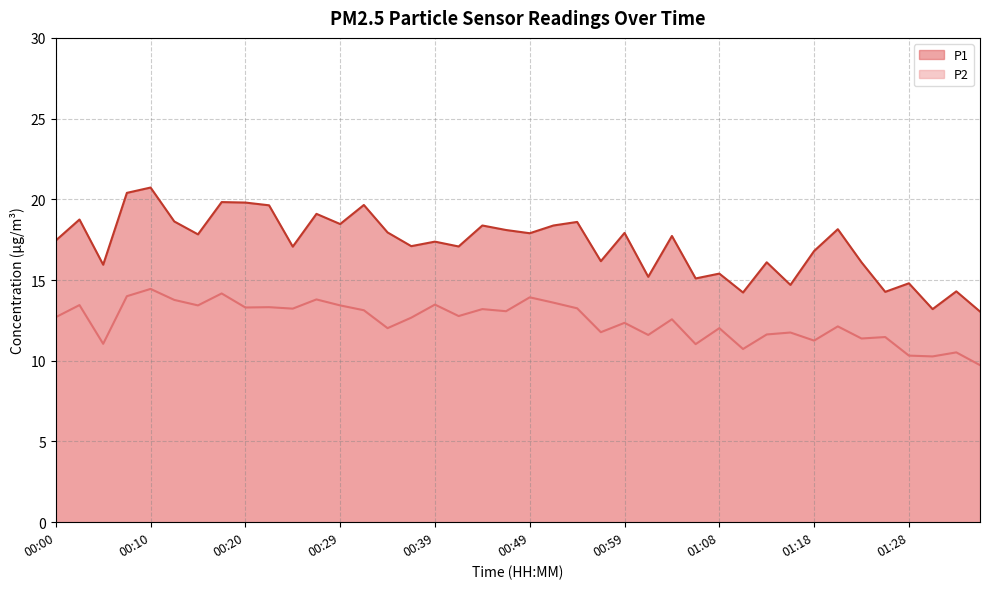

What position from the right is 00:29?

28